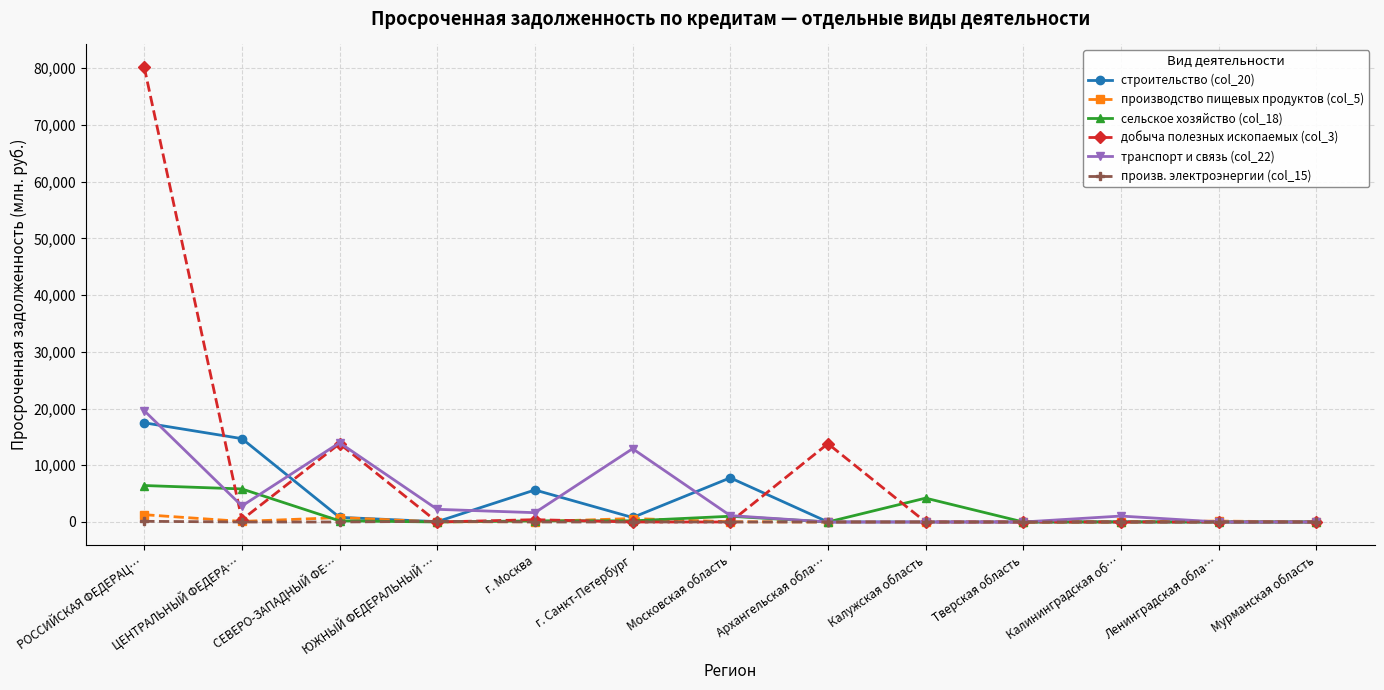

What position from the left is СЕВЕРО-ЗАПАДНЫЙ ФЕ…?

3